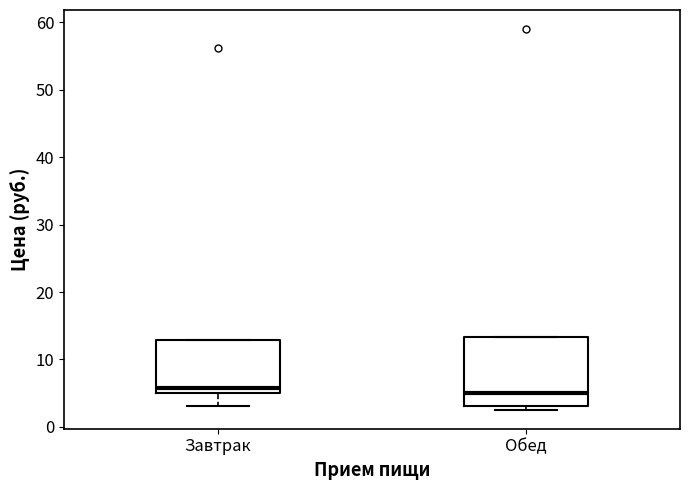

Reading left to right, transcribe this box plot: for each box, give where its median line is, the range the box spans, and where its two whiskers end, as read against the y-axis. The values are not printed on the chart, so give them approximately, as read against the axis.

Завтрак: median 6, box 5 to 13, whiskers 3 to 13
Обед: median 5, box 3 to 13, whiskers 3 (just below the box's lower edge) to 13